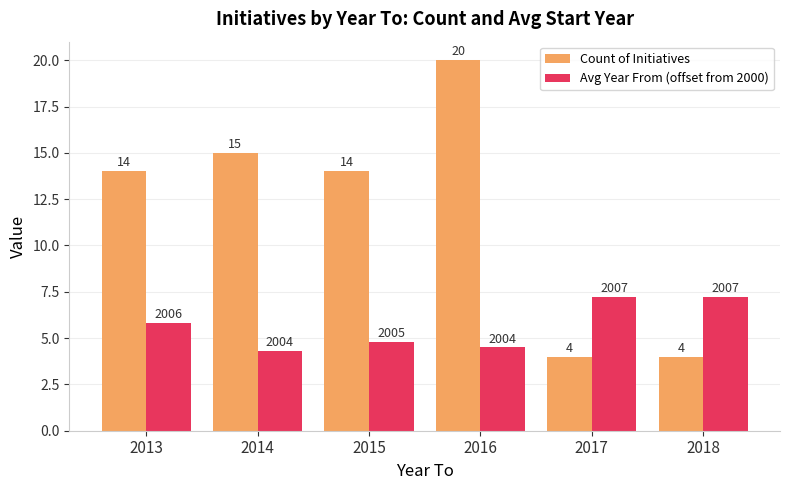

What is the spread (max minus min) of values at 2013?

8.2